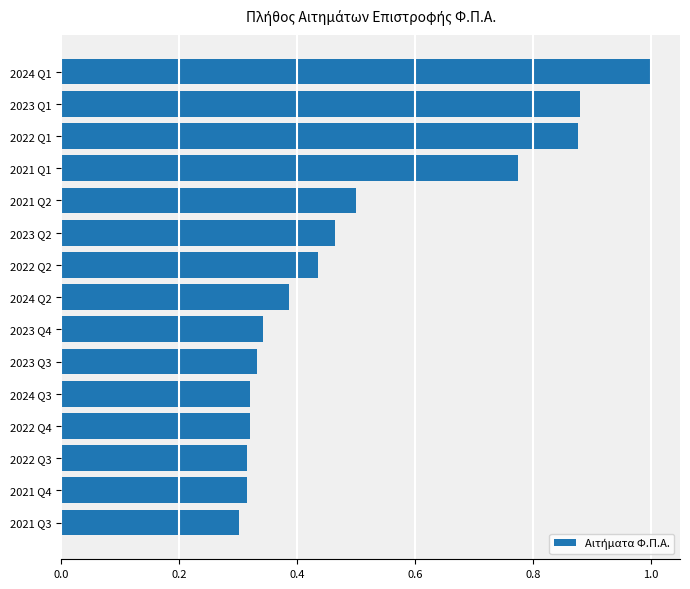

What is the difference between the values at 2024 Q1 and 2024 Q3?

0.7